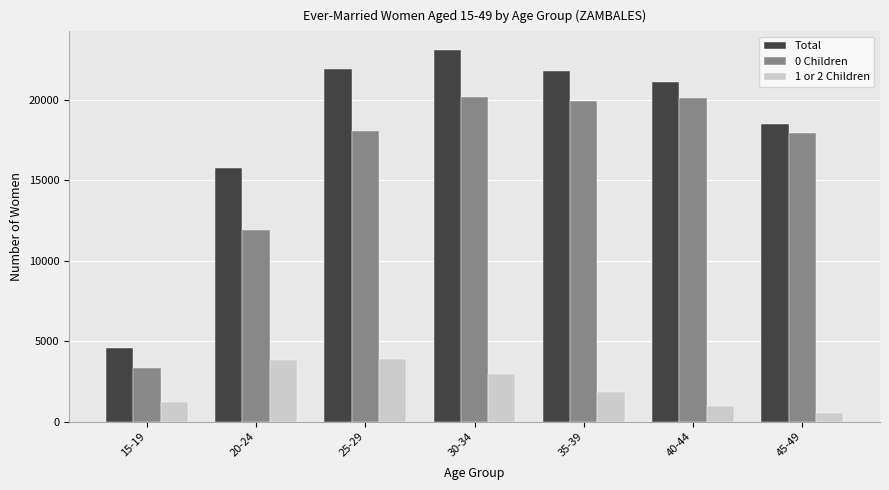

Which series has the largest total across all categories?

Total